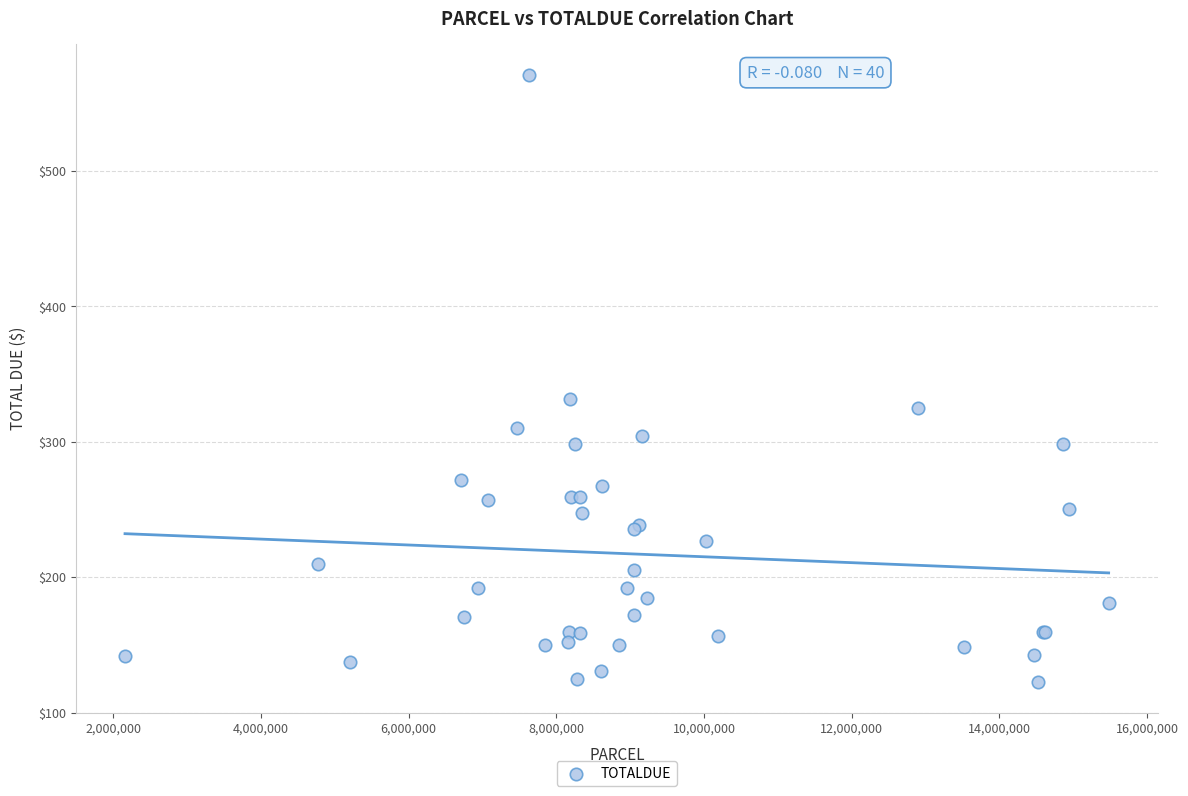

What Y value in the scatter plot is closest to 346?

331.8